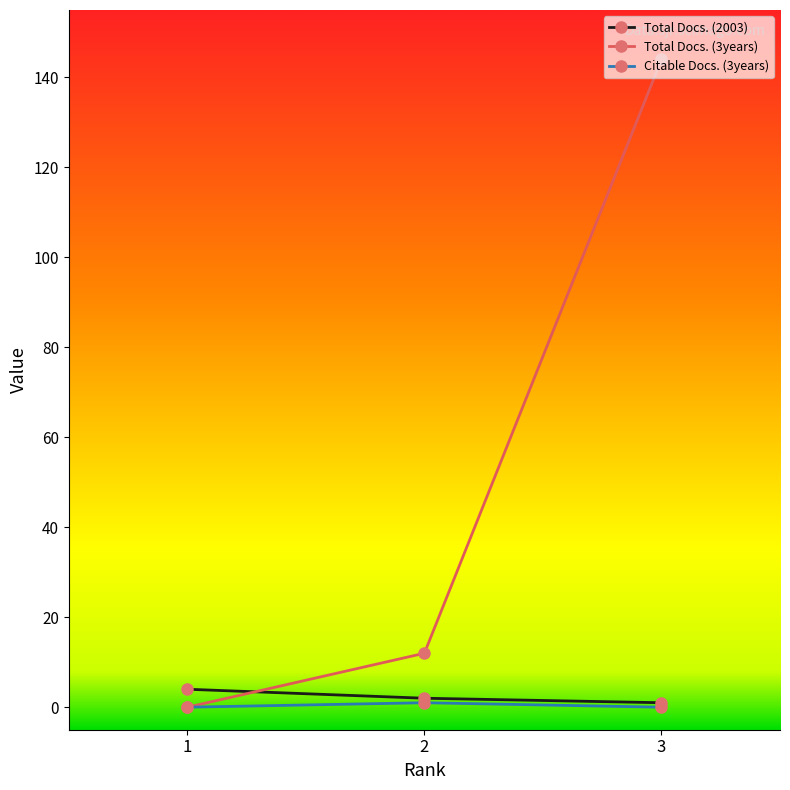

True or false: Total Docs. (2003) has a value of 1 at 3.

True